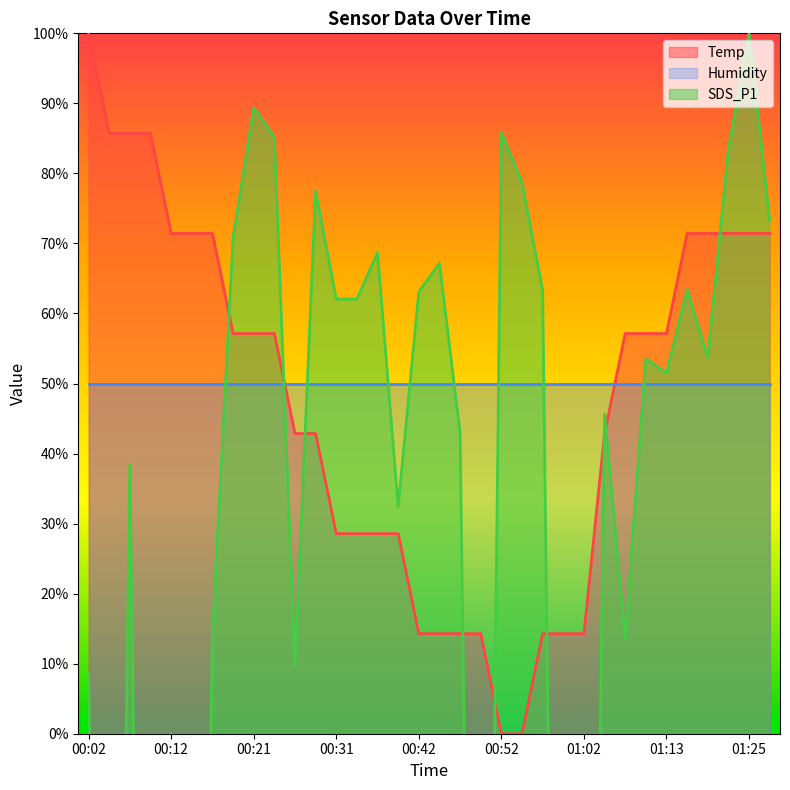

What is the highest value of the Temp series?

100.0